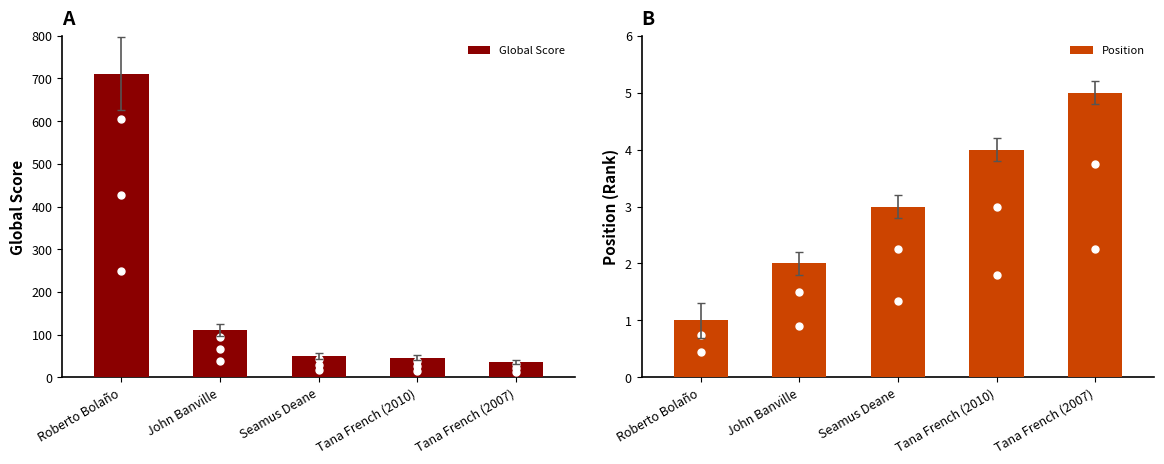

The Position series shows 2 at John Banville. True or false?

True